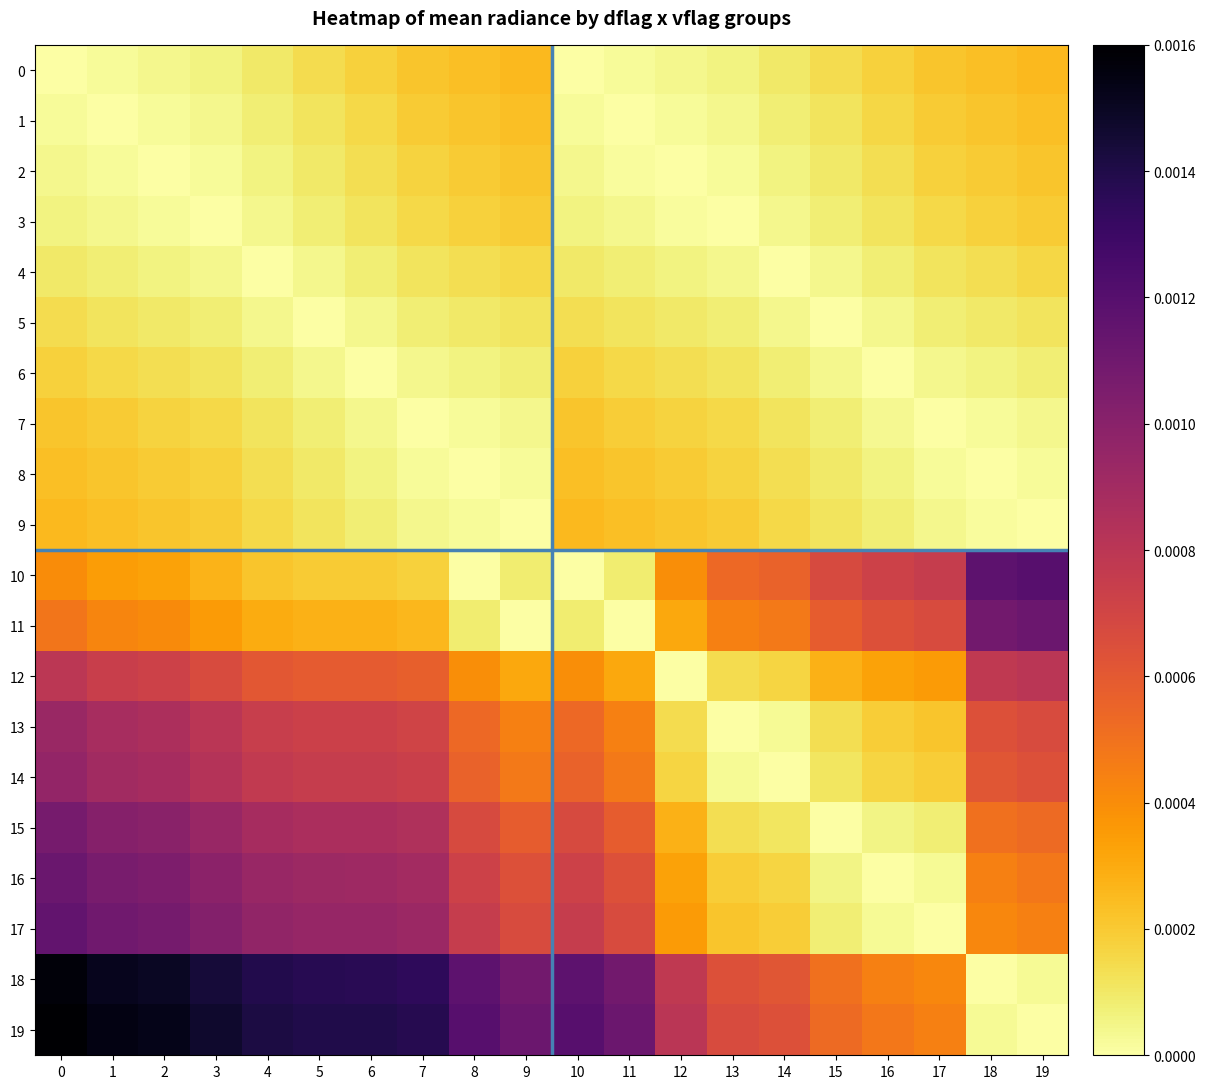

Reading left to right, list all the values displayed in this chart.

0: 0=0.0	1=0.0	2=0.0	3=0.0	4=0.0	5=0.0	6=0.0	7=0.0	8=0.0	9=0.0	10=0.0	11=0.0	12=0.0	13=0.0	14=0.0	15=0.0	16=0.0	17=0.0	18=0.0	19=0.0
1: 0=0.0	1=0.0	2=0.0	3=0.0	4=0.0	5=0.0	6=0.0	7=0.0	8=0.0	9=0.0	10=0.0	11=0.0	12=0.0	13=0.0	14=0.0	15=0.0	16=0.0	17=0.0	18=0.0	19=0.0
2: 0=0.0	1=0.0	2=0.0	3=0.0	4=0.0	5=0.0	6=0.0	7=0.0	8=0.0	9=0.0	10=0.0	11=0.0	12=0.0	13=0.0	14=0.0	15=0.0	16=0.0	17=0.0	18=0.0	19=0.0
3: 0=0.0	1=0.0	2=0.0	3=0.0	4=0.0	5=0.0	6=0.0	7=0.0	8=0.0	9=0.0	10=0.0	11=0.0	12=0.0	13=0.0	14=0.0	15=0.0	16=0.0	17=0.0	18=0.0	19=0.0
4: 0=0.0	1=0.0	2=0.0	3=0.0	4=0.0	5=0.0	6=0.0	7=0.0	8=0.0	9=0.0	10=0.0	11=0.0	12=0.0	13=0.0	14=0.0	15=0.0	16=0.0	17=0.0	18=0.0	19=0.0
5: 0=0.0	1=0.0	2=0.0	3=0.0	4=0.0	5=0.0	6=0.0	7=0.0	8=0.0	9=0.0	10=0.0	11=0.0	12=0.0	13=0.0	14=0.0	15=0.0	16=0.0	17=0.0	18=0.0	19=0.0
6: 0=0.0	1=0.0	2=0.0	3=0.0	4=0.0	5=0.0	6=0.0	7=0.0	8=0.0	9=0.0	10=0.0	11=0.0	12=0.0	13=0.0	14=0.0	15=0.0	16=0.0	17=0.0	18=0.0	19=0.0
7: 0=0.0	1=0.0	2=0.0	3=0.0	4=0.0	5=0.0	6=0.0	7=0.0	8=0.0	9=0.0	10=0.0	11=0.0	12=0.0	13=0.0	14=0.0	15=0.0	16=0.0	17=0.0	18=0.0	19=0.0
8: 0=0.0	1=0.0	2=0.0	3=0.0	4=0.0	5=0.0	6=0.0	7=0.0	8=0.0	9=0.0	10=0.0	11=0.0	12=0.0	13=0.0	14=0.0	15=0.0	16=0.0	17=0.0	18=0.0	19=0.0
9: 0=0.0	1=0.0	2=0.0	3=0.0	4=0.0	5=0.0	6=0.0	7=0.0	8=0.0	9=0.0	10=0.0	11=0.0	12=0.0	13=0.0	14=0.0	15=0.0	16=0.0	17=0.0	18=0.0	19=0.0
10: 0=0.0	1=0.0	2=0.0	3=0.0	4=0.0	5=0.0	6=0.0	7=0.0	8=0.0	9=0.0	10=0.0	11=0.0	12=0.0	13=0.0	14=0.0	15=0.0	16=0.0	17=0.0	18=0.0	19=0.0
11: 0=0.0	1=0.0	2=0.0	3=0.0	4=0.0	5=0.0	6=0.0	7=0.0	8=0.0	9=0.0	10=0.0	11=0.0	12=0.0	13=0.0	14=0.0	15=0.0	16=0.0	17=0.0	18=0.0	19=0.0
12: 0=0.0	1=0.0	2=0.0	3=0.0	4=0.0	5=0.0	6=0.0	7=0.0	8=0.0	9=0.0	10=0.0	11=0.0	12=0.0	13=0.0	14=0.0	15=0.0	16=0.0	17=0.0	18=0.0	19=0.0
13: 0=0.0	1=0.0	2=0.0	3=0.0	4=0.0	5=0.0	6=0.0	7=0.0	8=0.0	9=0.0	10=0.0	11=0.0	12=0.0	13=0.0	14=0.0	15=0.0	16=0.0	17=0.0	18=0.0	19=0.0
14: 0=0.0	1=0.0	2=0.0	3=0.0	4=0.0	5=0.0	6=0.0	7=0.0	8=0.0	9=0.0	10=0.0	11=0.0	12=0.0	13=0.0	14=0.0	15=0.0	16=0.0	17=0.0	18=0.0	19=0.0
15: 0=0.0	1=0.0	2=0.0	3=0.0	4=0.0	5=0.0	6=0.0	7=0.0	8=0.0	9=0.0	10=0.0	11=0.0	12=0.0	13=0.0	14=0.0	15=0.0	16=0.0	17=0.0	18=0.0	19=0.0
16: 0=0.0	1=0.0	2=0.0	3=0.0	4=0.0	5=0.0	6=0.0	7=0.0	8=0.0	9=0.0	10=0.0	11=0.0	12=0.0	13=0.0	14=0.0	15=0.0	16=0.0	17=0.0	18=0.0	19=0.0
17: 0=0.0	1=0.0	2=0.0	3=0.0	4=0.0	5=0.0	6=0.0	7=0.0	8=0.0	9=0.0	10=0.0	11=0.0	12=0.0	13=0.0	14=0.0	15=0.0	16=0.0	17=0.0	18=0.0	19=0.0
18: 0=0.0	1=0.0	2=0.0	3=0.0	4=0.0	5=0.0	6=0.0	7=0.0	8=0.0	9=0.0	10=0.0	11=0.0	12=0.0	13=0.0	14=0.0	15=0.0	16=0.0	17=0.0	18=0.0	19=0.0
19: 0=0.0	1=0.0	2=0.0	3=0.0	4=0.0	5=0.0	6=0.0	7=0.0	8=0.0	9=0.0	10=0.0	11=0.0	12=0.0	13=0.0	14=0.0	15=0.0	16=0.0	17=0.0	18=0.0	19=0.0